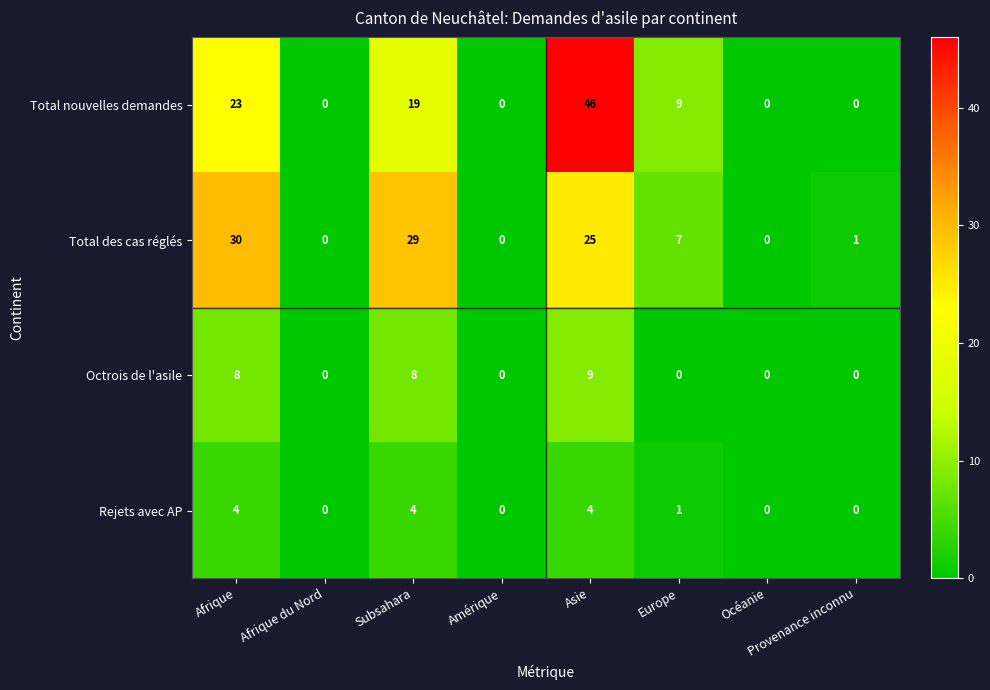

What is the total value across all series at Subsahara?

60